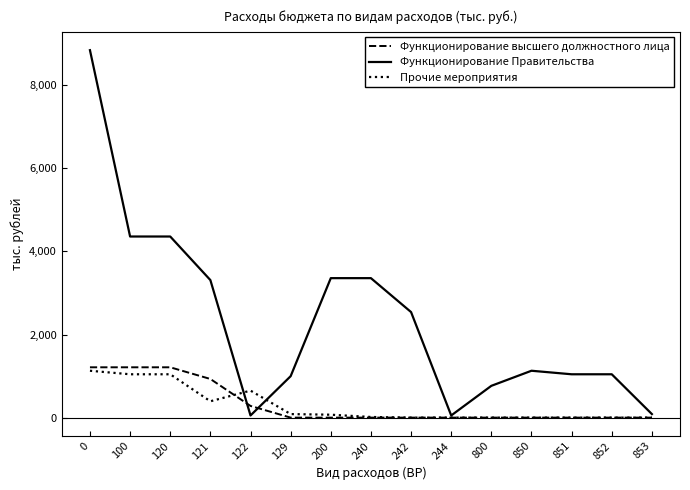

Is this an area chart (filled region under the line)?

No